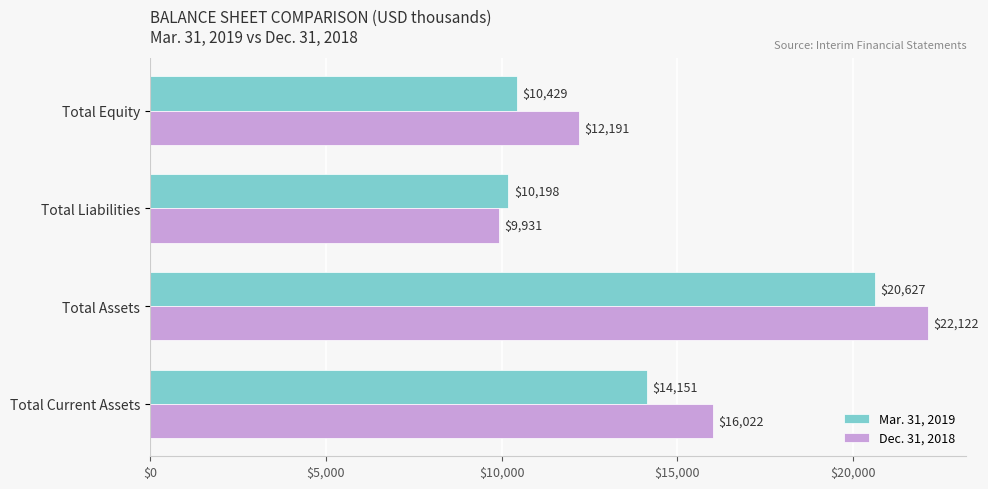

What is the difference between the maximum and minimum values in the Dec. 31, 2018 series?

12191